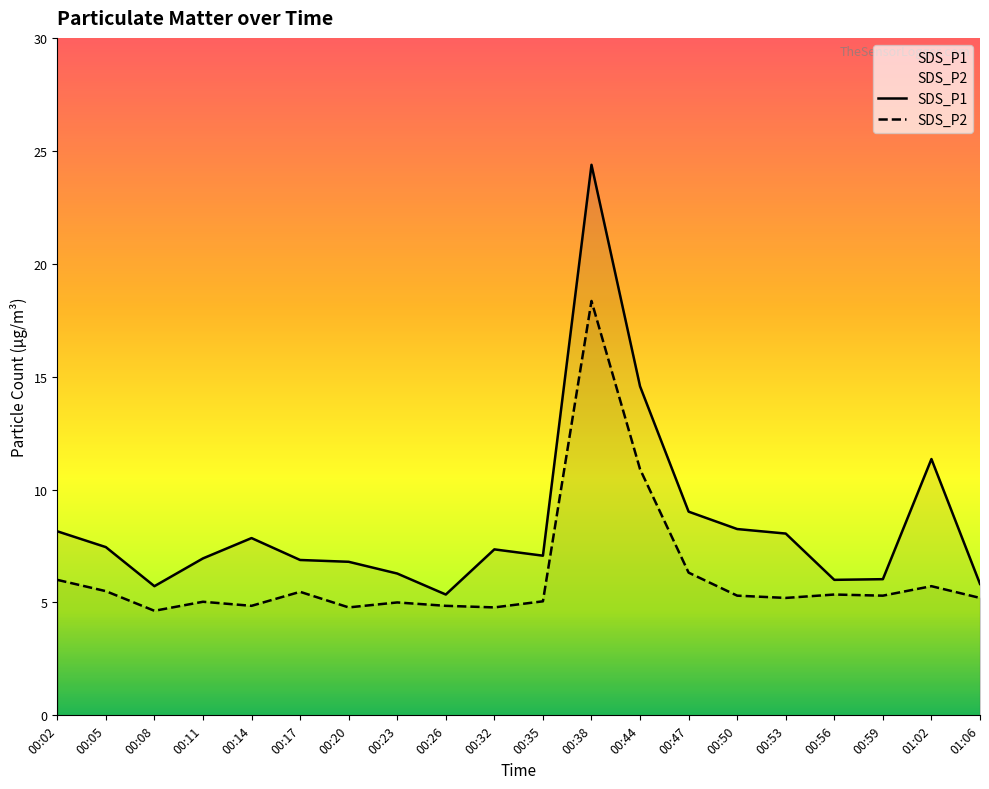

At which category does SDS_P1 reach its first local valley?

00:08